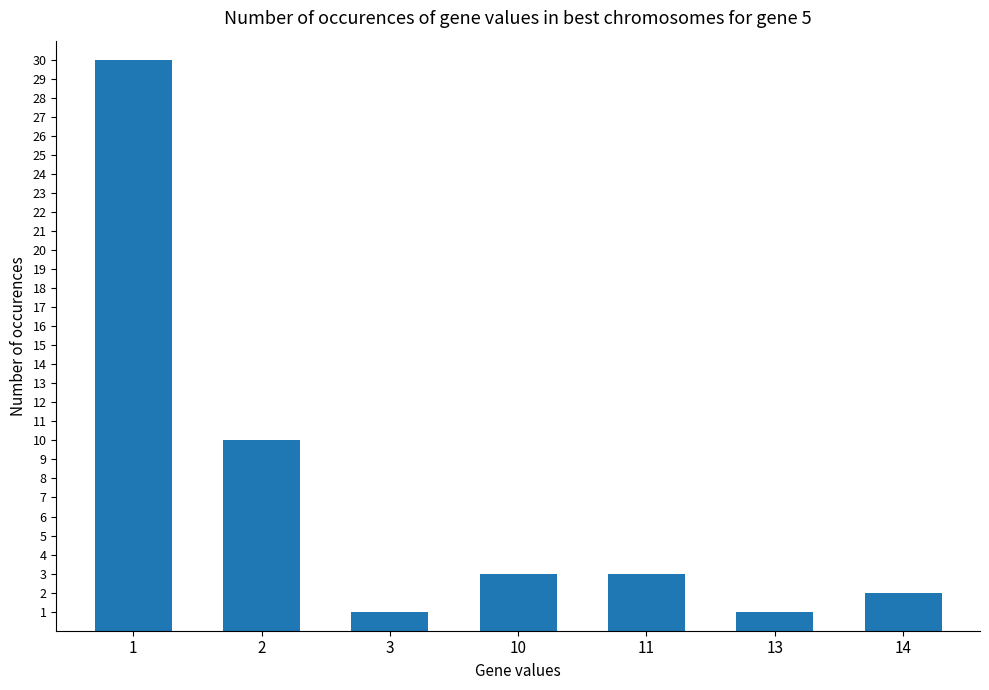

Approximately how many times larger is the value at 14 compared to 1?

0.1